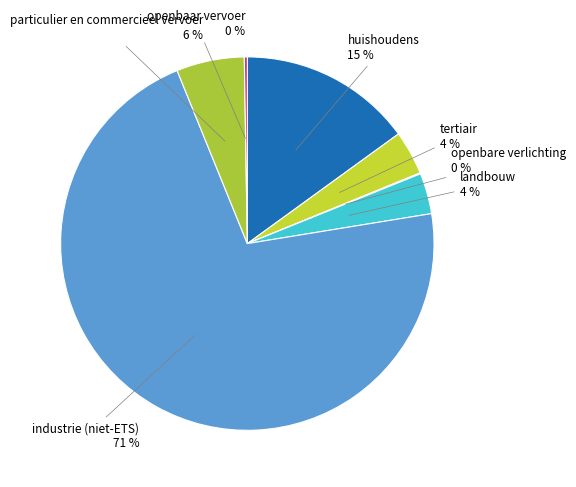

Is particulier en commercieel vervoer the majority of the pie?

No